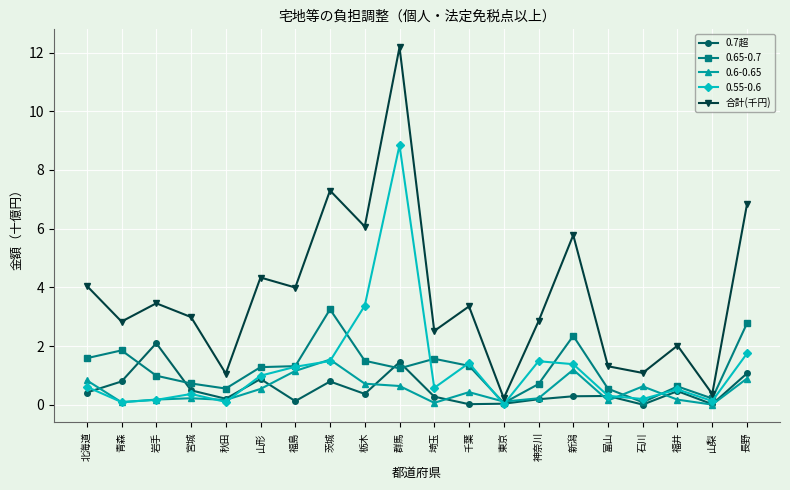

Which series has the widest spread of values?

合計(千円)